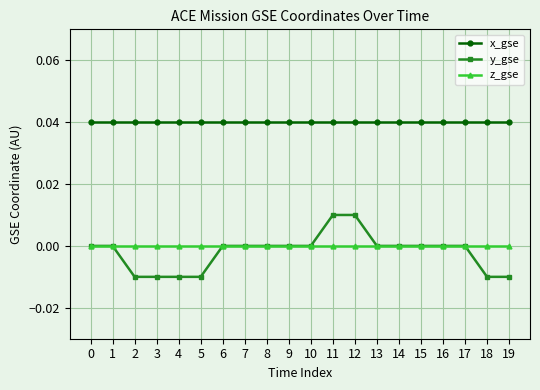

Is the value of z_gse at 15 greater than the value of x_gse at 0?

No